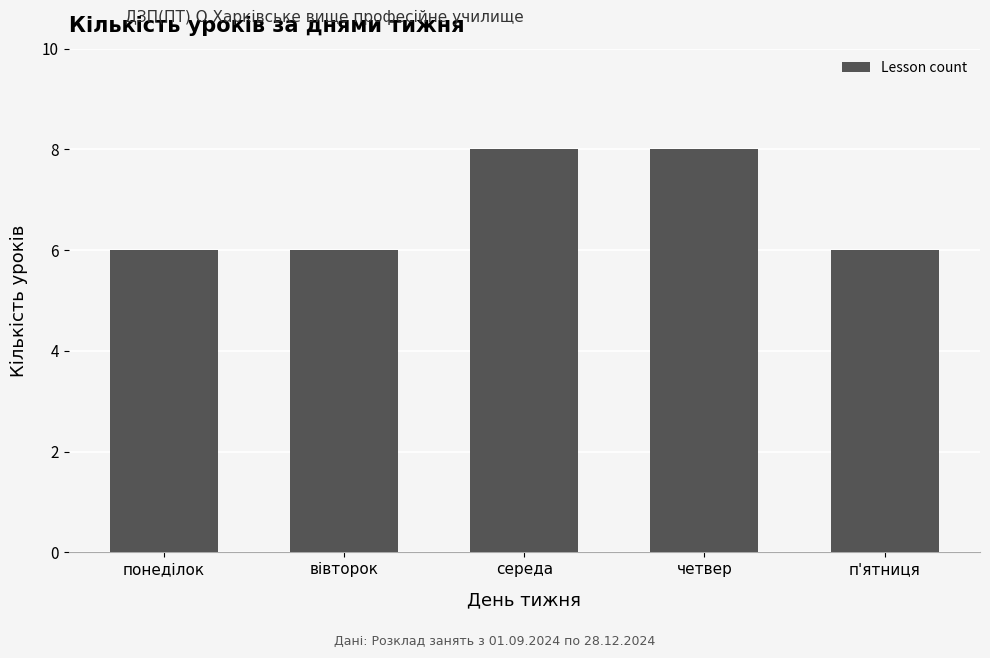

Reading left to right, what are all the values shown in this chart?

6	6	8	8	6